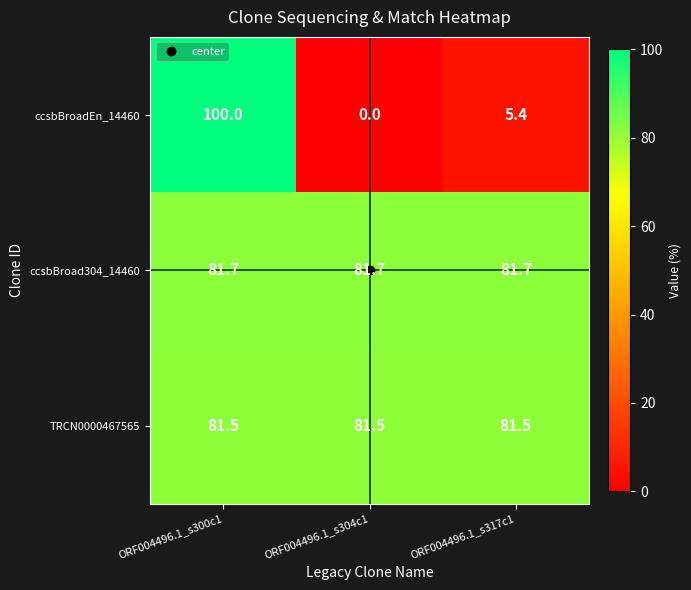

The value of ccsbBroadEn_14460 at ORF004496.1_s317c1 is 8.4. True or false?

False